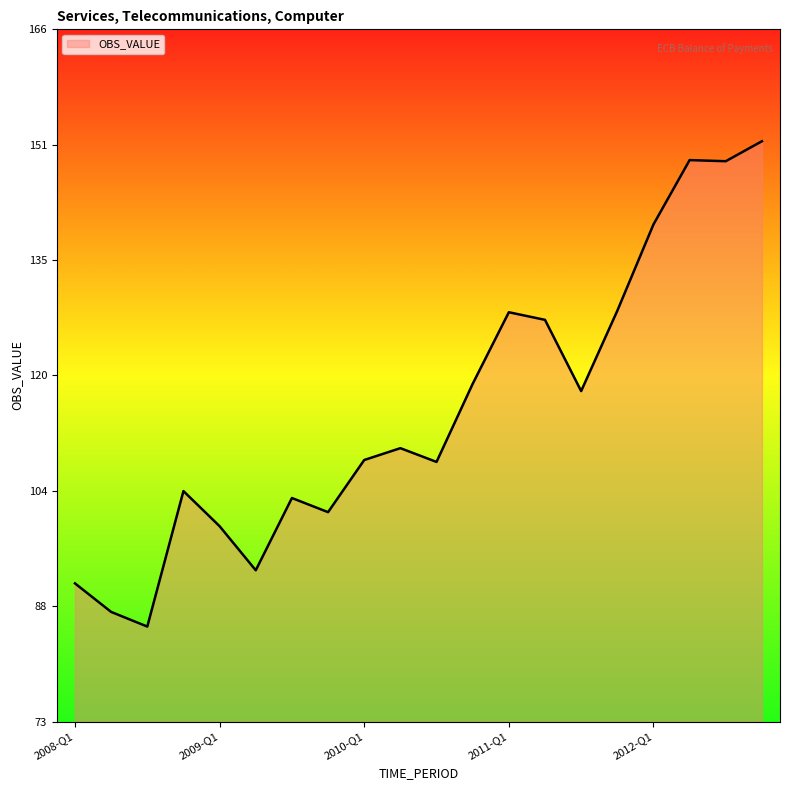

What is the smallest value displayed?

85.7